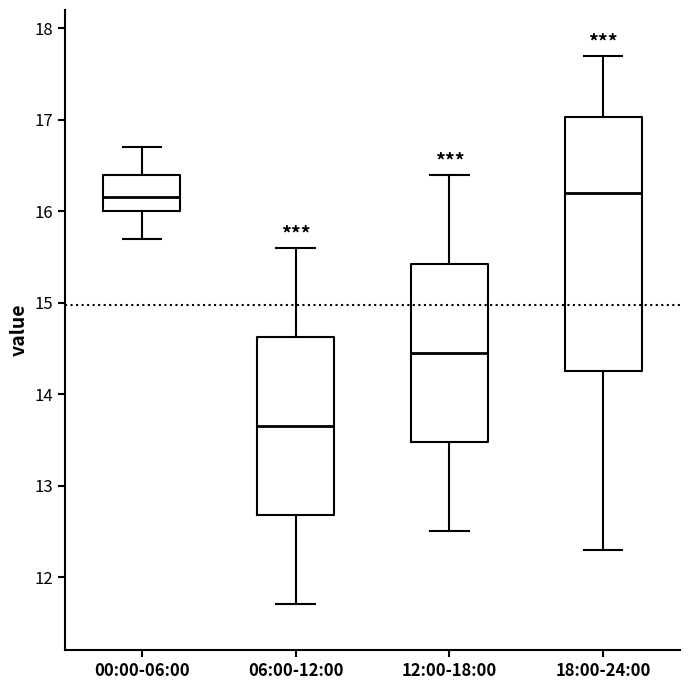

Reading left to right, read every box against the y-axis: the position of its median line, the range the box covers, and the ends of its whiskers. The values are not printed on the chart, so give them approximately, as read against the axis.

00:00-06:00: median 16.2, box 16.0 to 16.4, whiskers 15.7 to 16.7
06:00-12:00: median 13.7, box 12.7 to 14.6, whiskers 11.7 to 15.6
12:00-18:00: median 14.5, box 13.5 to 15.4, whiskers 12.5 to 16.4
18:00-24:00: median 16.2, box 14.3 to 17.0, whiskers 12.3 to 17.7